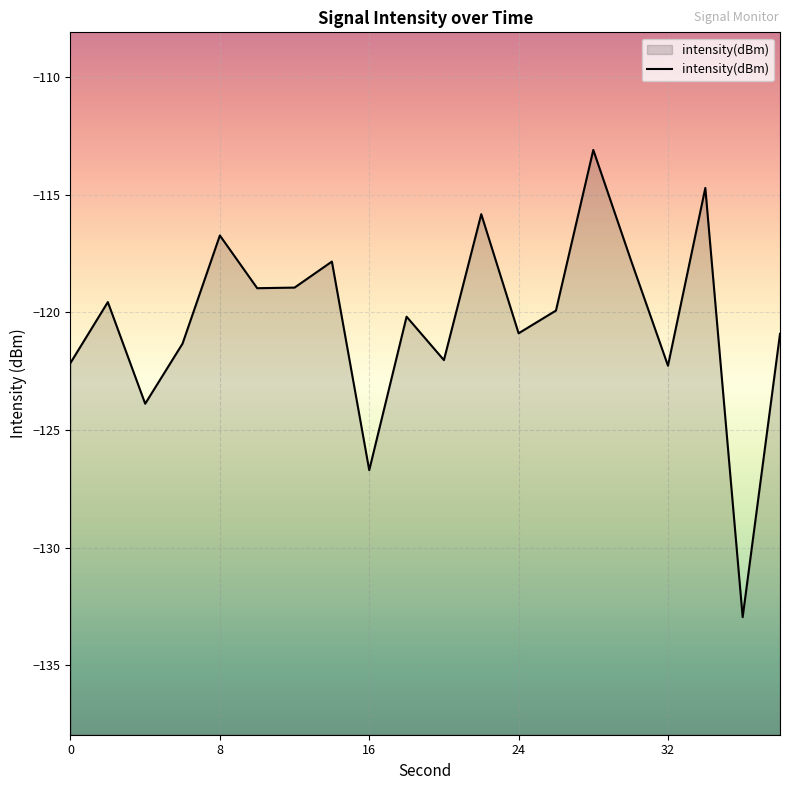

Is it true that the value at 32 is -122.3?

True